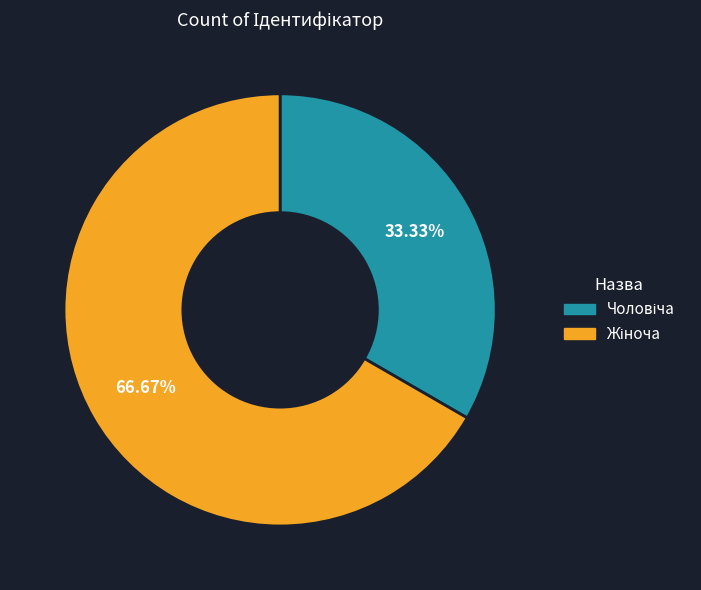

To the nearest percent, what is the difference between the largest and smallest slice percentages?

33%